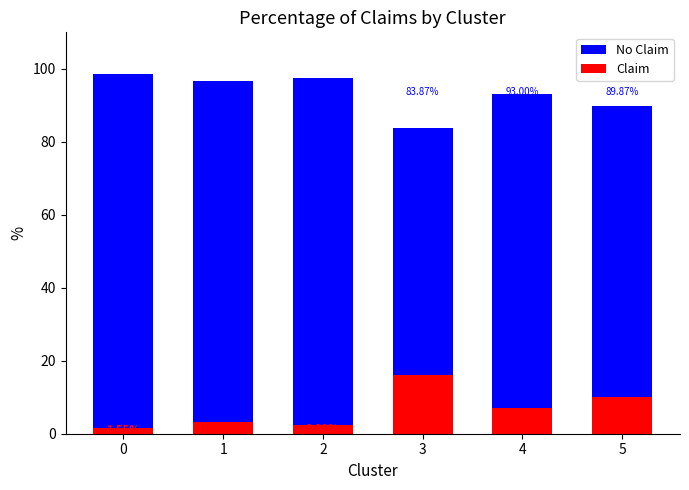

Reading left to right, transcribe all the data shown in this chart.

No Claim: 0=98.5	1=96.7	2=97.6	3=83.9	4=93.0	5=89.9
Claim: 0=1.6	1=3.3	2=2.4	3=16.1	4=7.0	5=10.1